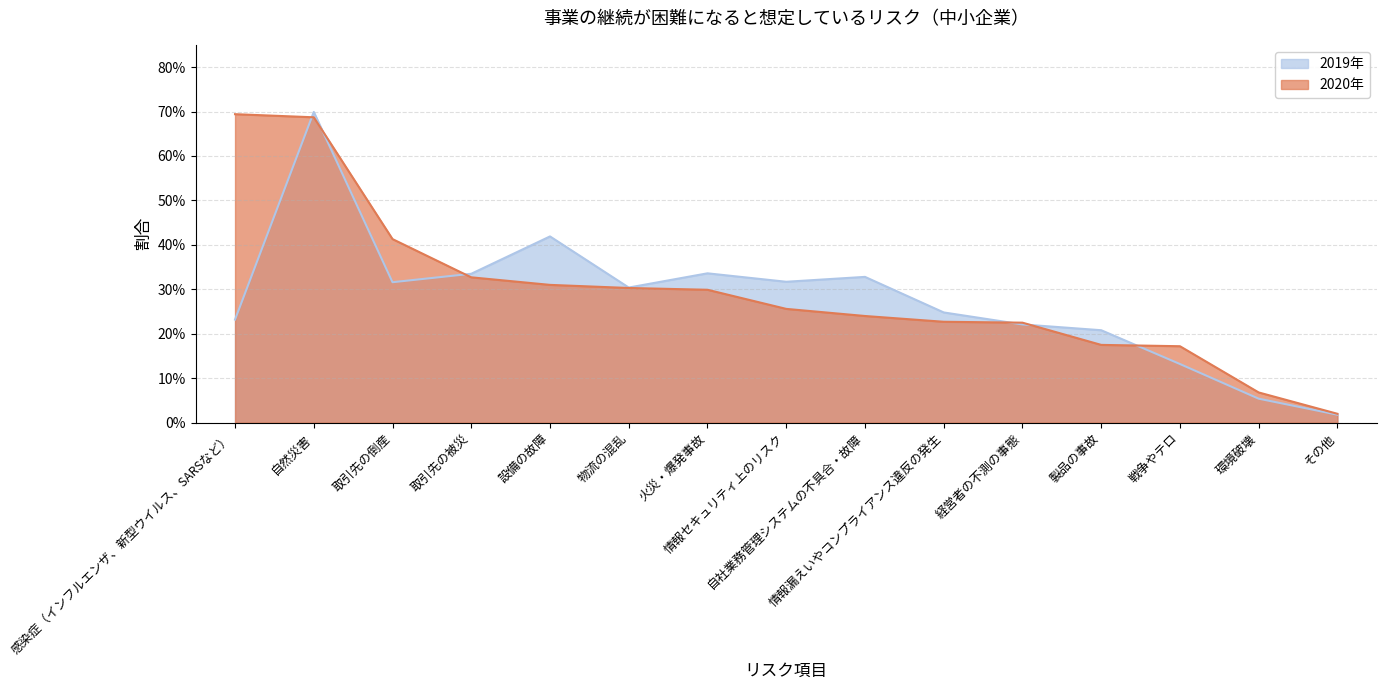

Which has a higher value, 製品の事故 or 取引先の倒産?

取引先の倒産